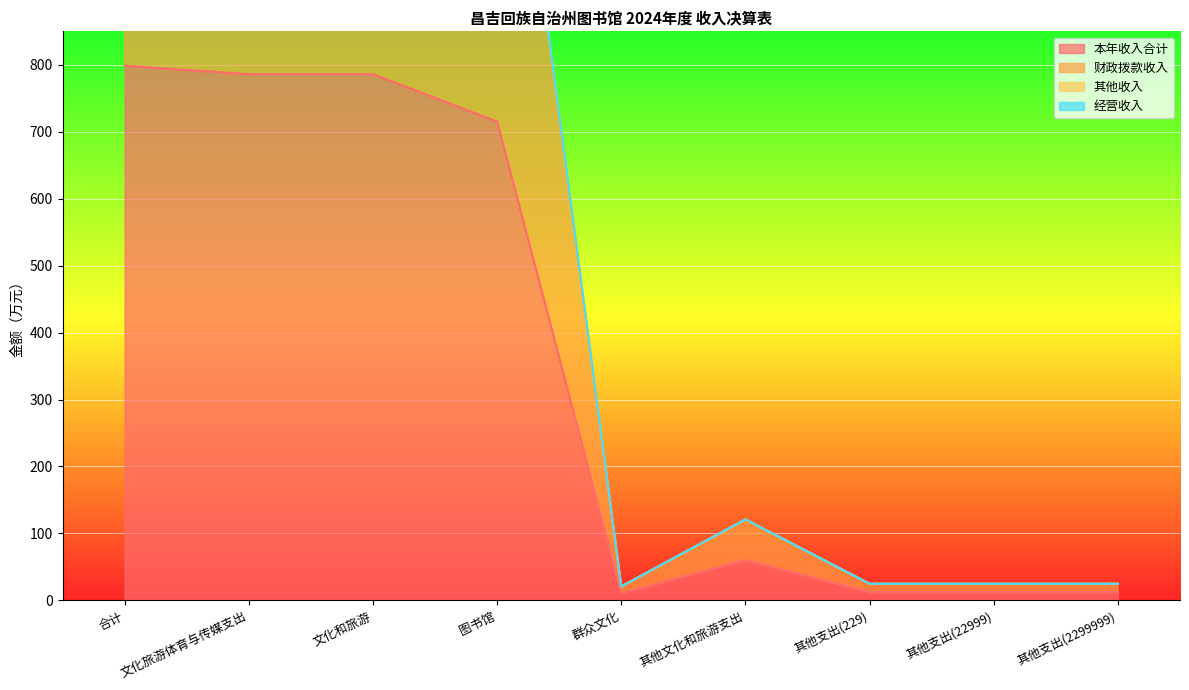

True or false: 其他收入 has a value of 2100.4 at 合计.

False